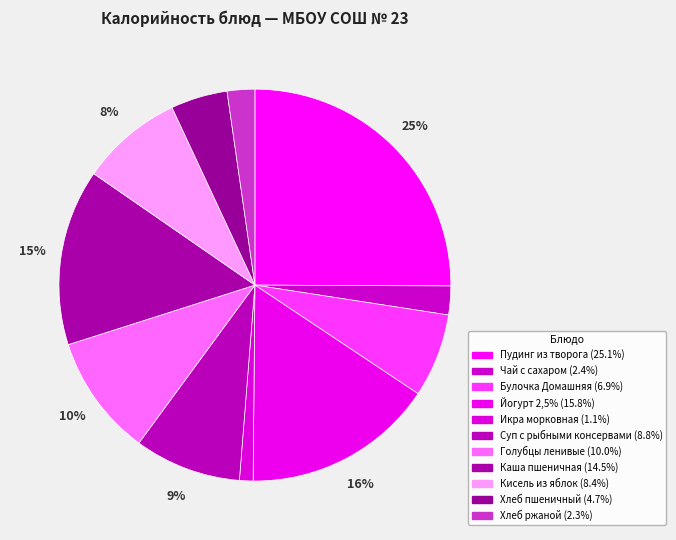

How many slices are in this pie chart?

11